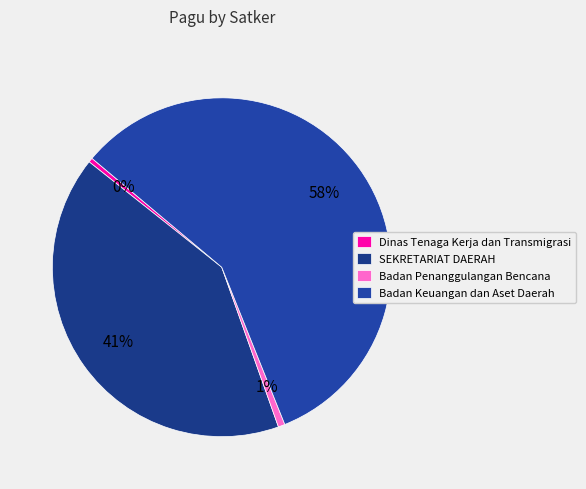

The SEKRETARIAT DAERAH slice represents 1% of the pie. True or false?

False